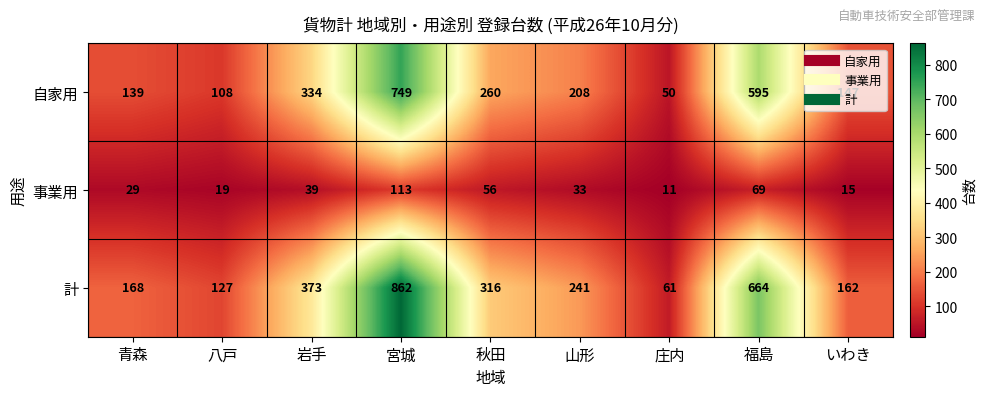

What is the difference between the second highest and minimum values in the 自家用 series?

545